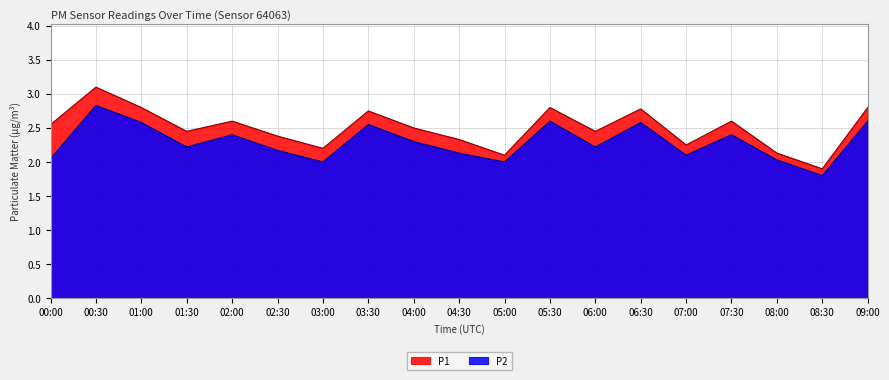

At which label is P1 closest to 2?

05:00